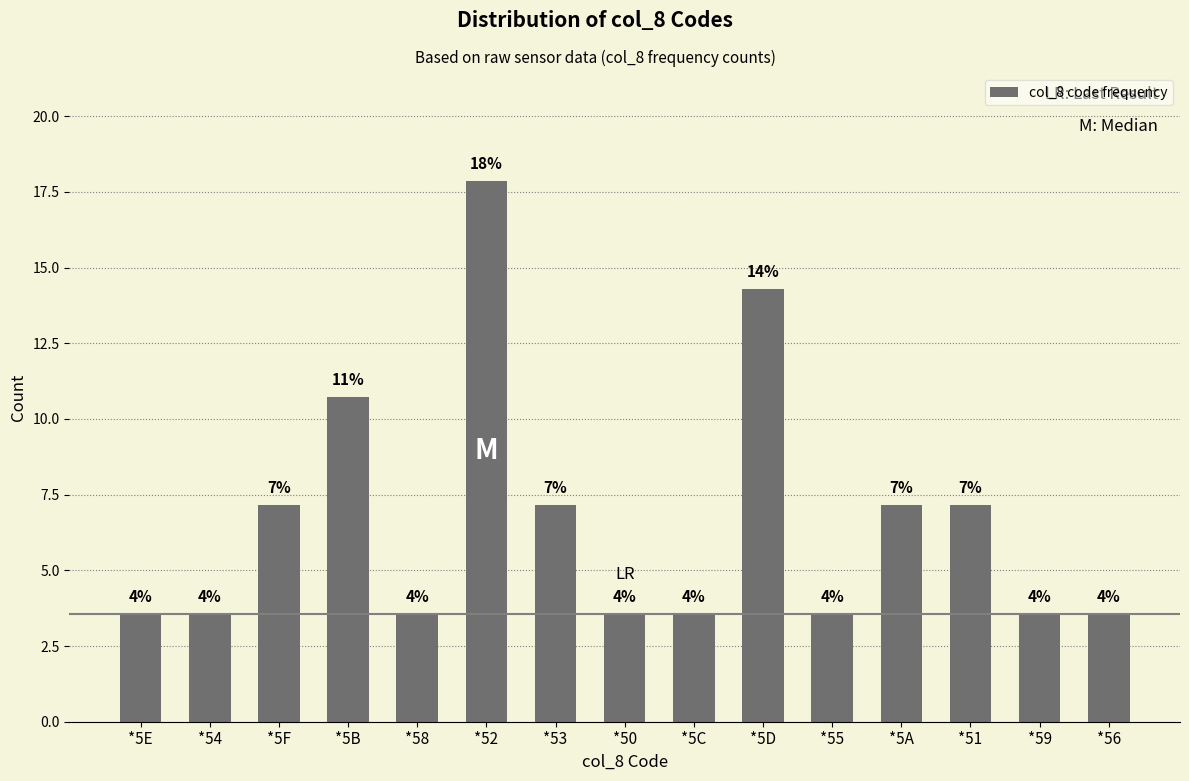

True or false: the data shows 23.8 at *5D.

False